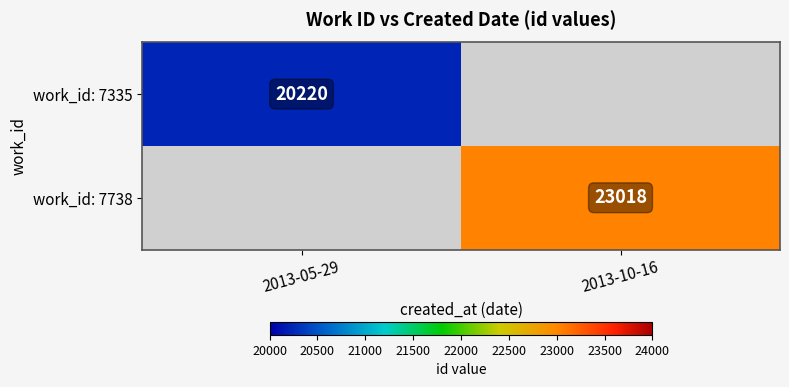

Count the number of data series in this chart.

2